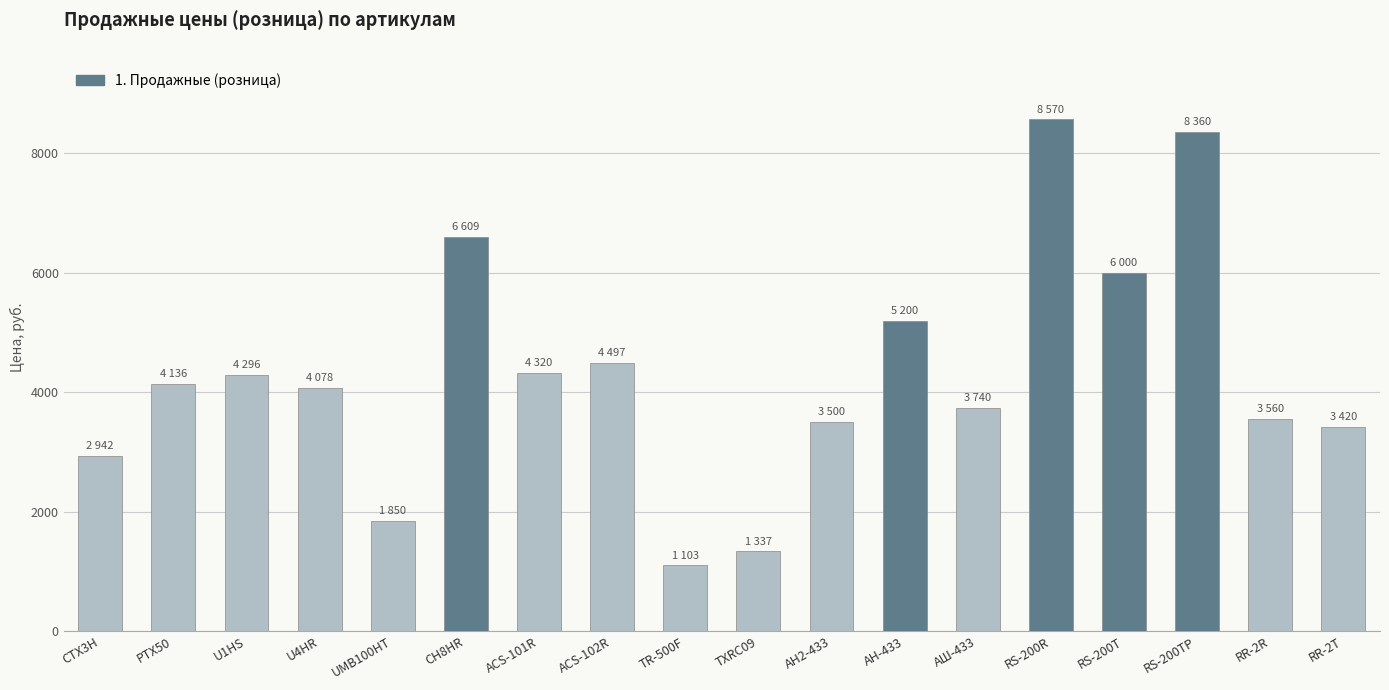

What is the label of the 7th bar from the left?

ACS-101R